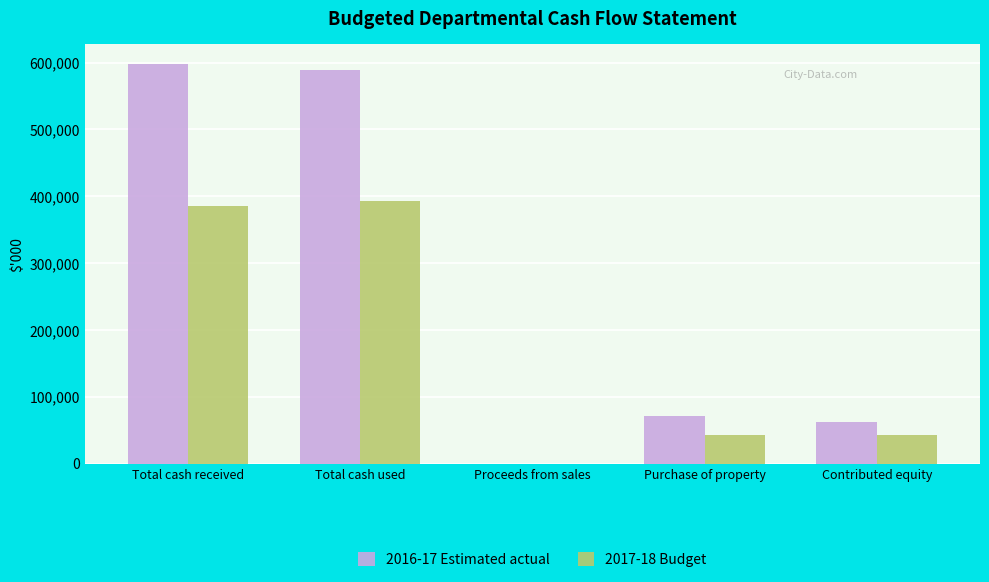

Which series has the largest total across all categories?

2016-17 Estimated actual